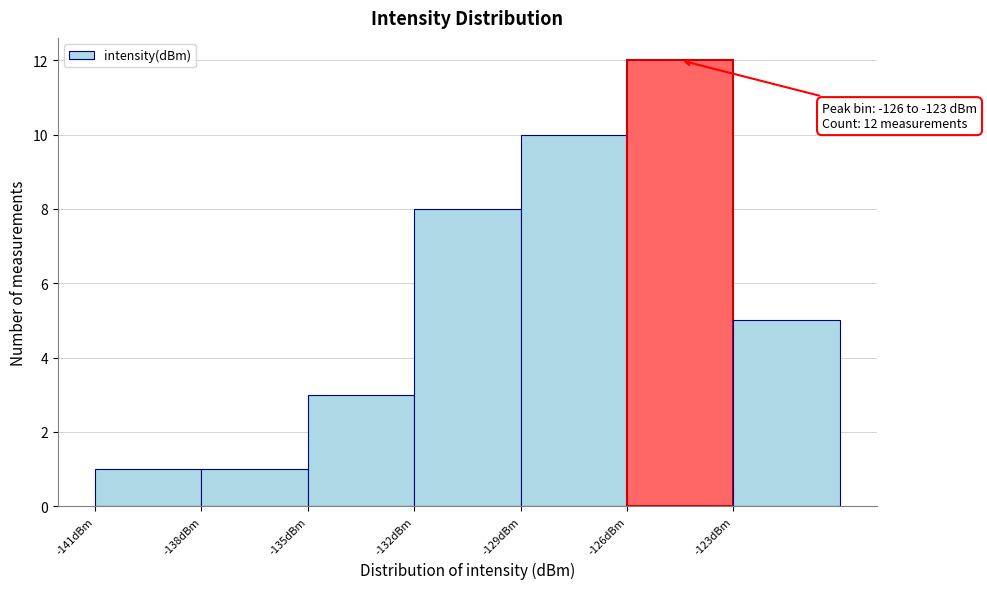

Which range on the x-axis has the tallest bar?

-126 to -123